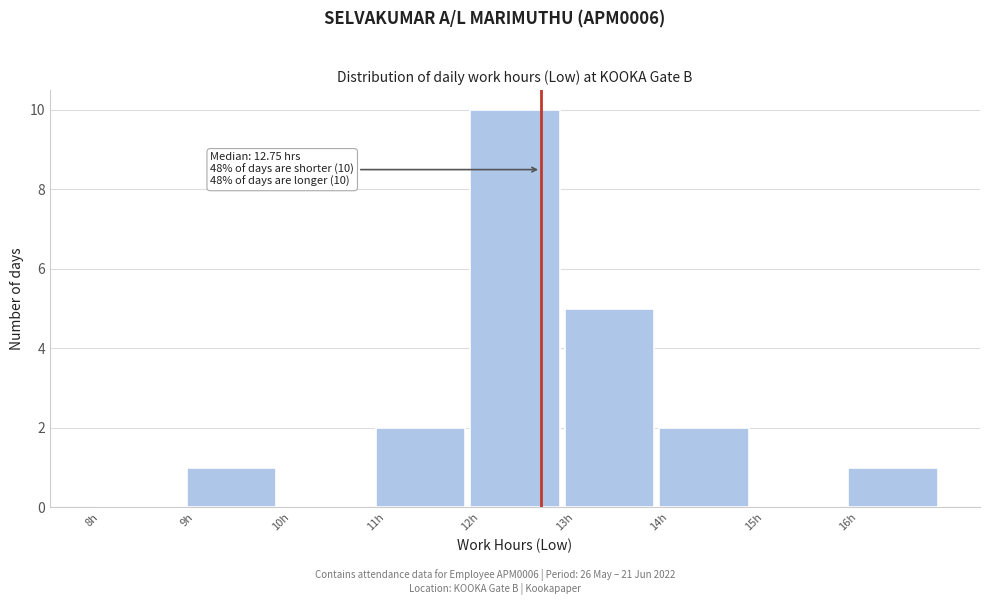

Which range on the x-axis has the tallest bar?

12 to 13